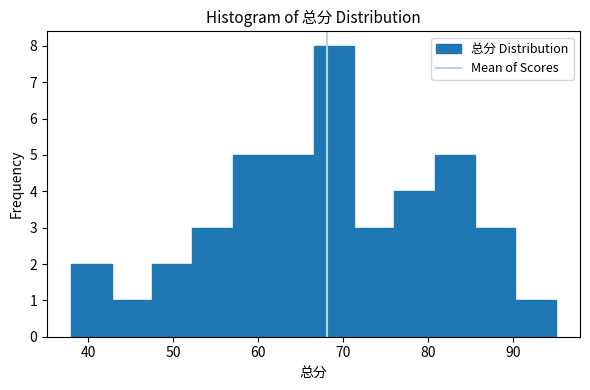

Over which range of the x-axis is the bar tallest?

67 to 71